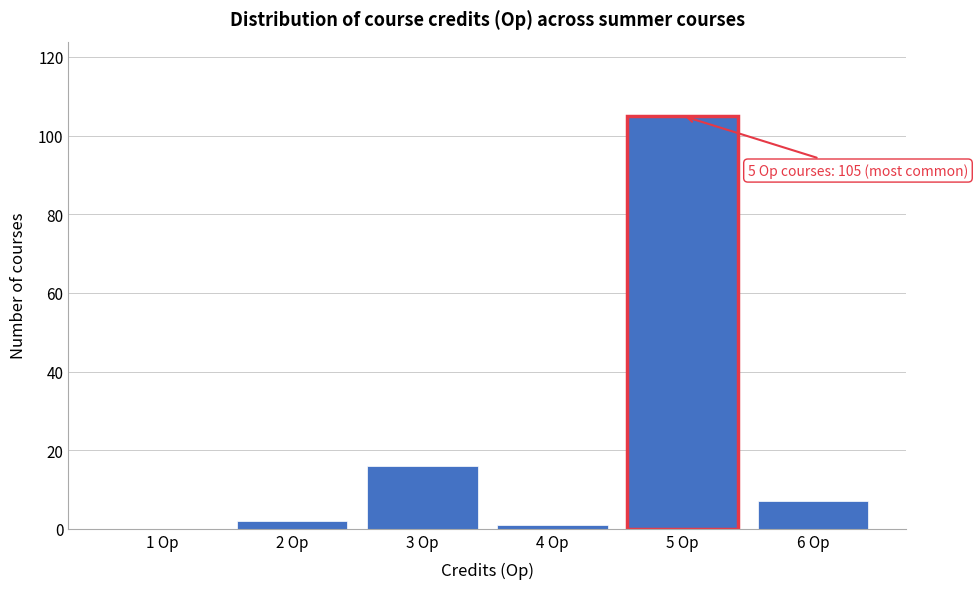

Reading left to right, what are all the values shown in this chart?

1 Op=0	2 Op=2	3 Op=16	4 Op=1	5 Op=105	6 Op=7